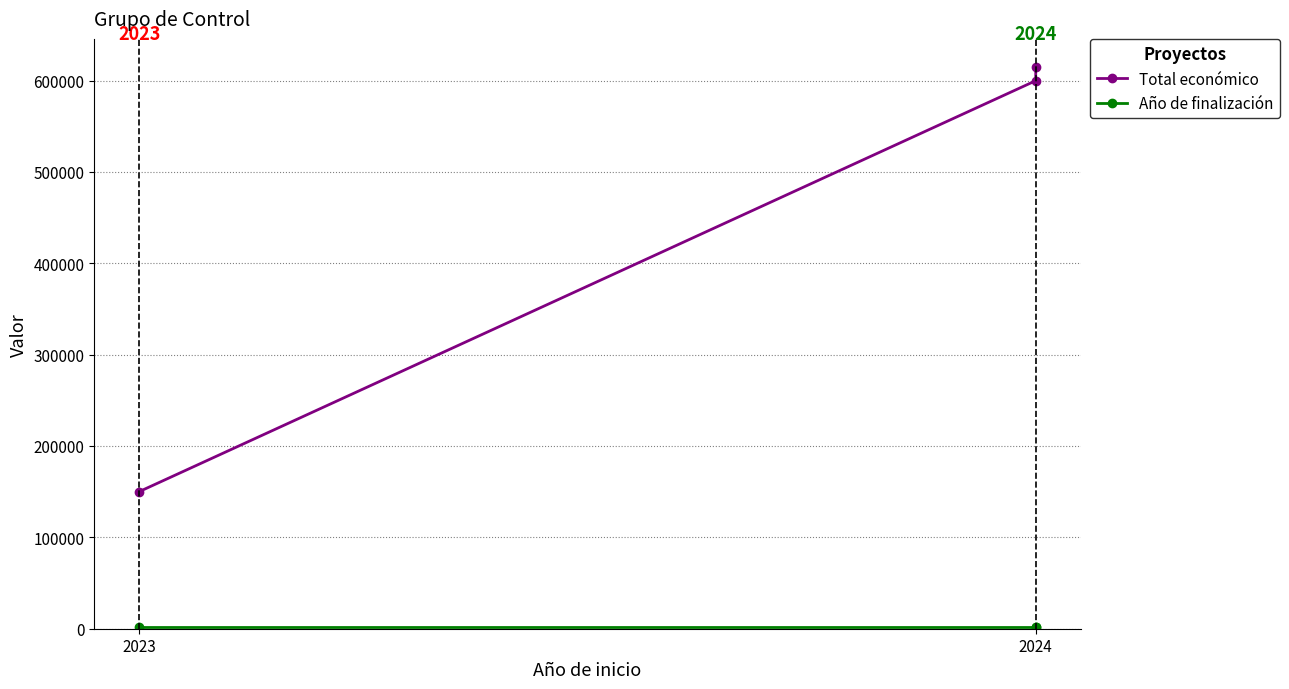

Which series has the largest total across all categories?

Total económico